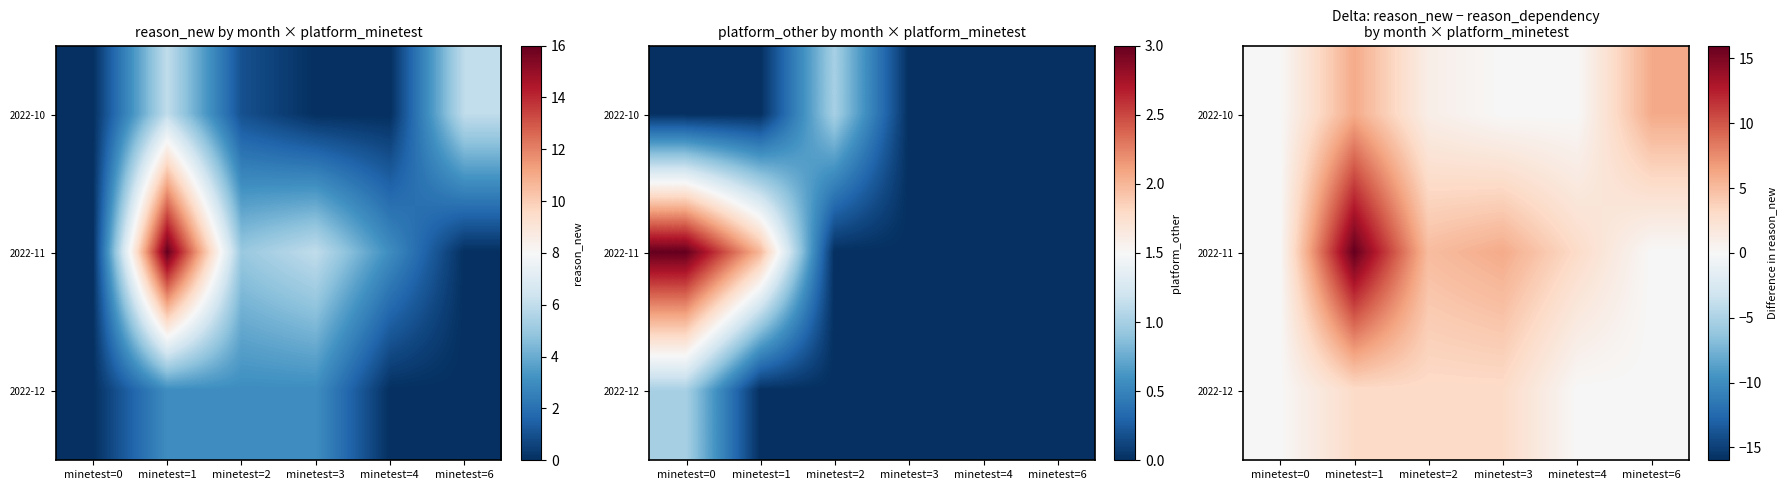

What is the difference between the maximum and minimum values in the 2022-12 series?

3